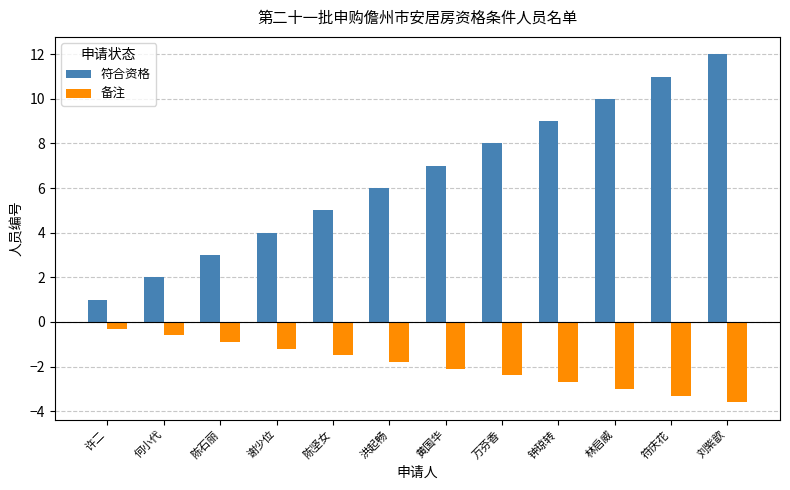

What is the average value of the 备注 series?

-1.9